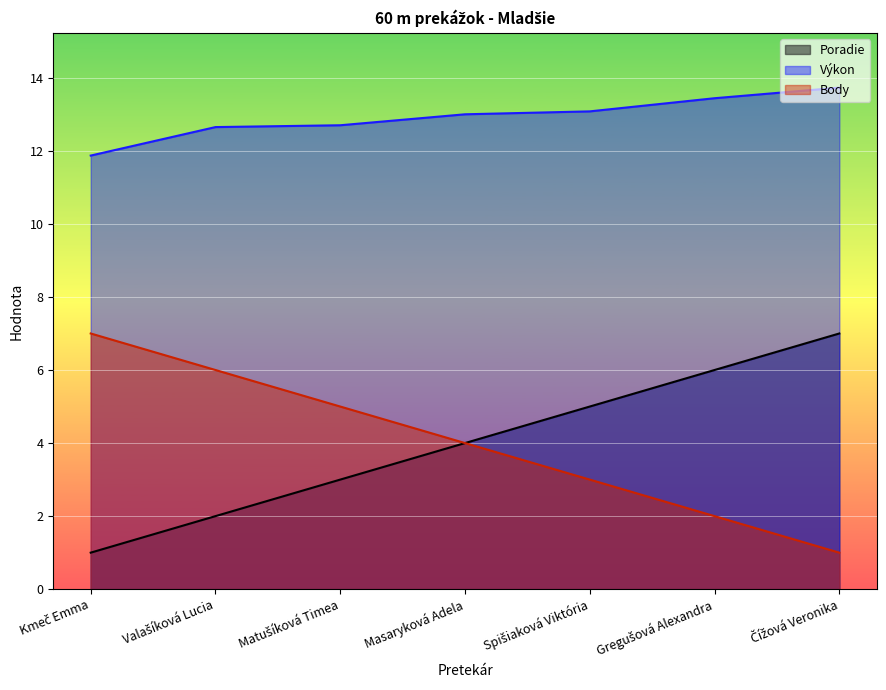

Is it true that Body equals 1.0 at Čížová Veronika?

True